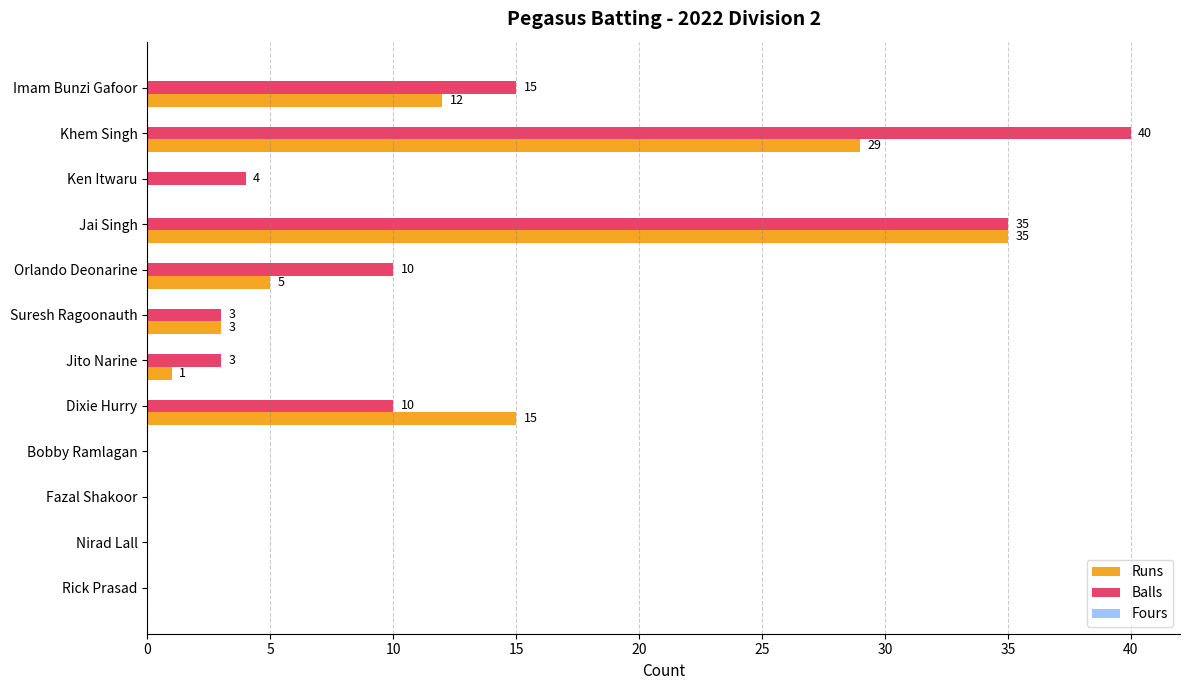

How many positive values does the Balls series have?

8